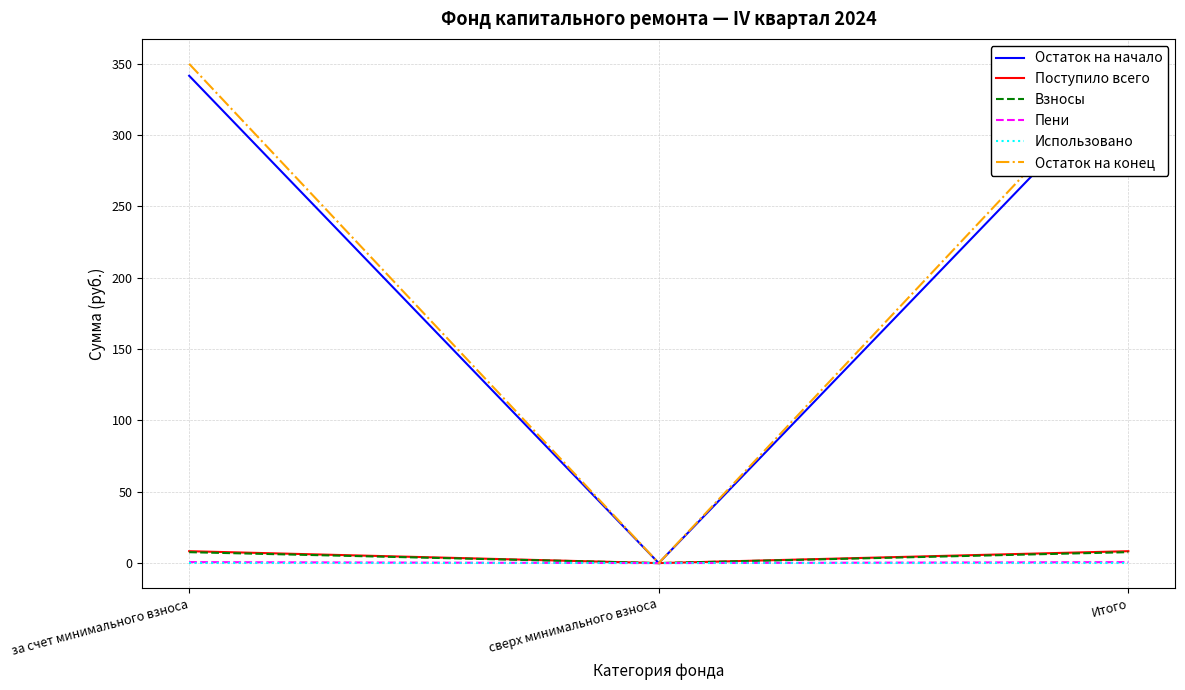

Reading left to right, what are all the values shown in this chart?

Остаток на начало: за счет минимального взноса=341.6	сверх минимального взноса=0.0	Итого=341.6
Поступило всего: за счет минимального взноса=8.3	сверх минимального взноса=0.0	Итого=8.3
Взносы: за счет минимального взноса=7.7	сверх минимального взноса=0.0	Итого=7.7
Пени: за счет минимального взноса=0.7	сверх минимального взноса=0.0	Итого=0.7
Использовано: за счет минимального взноса=0.0	сверх минимального взноса=0.0	Итого=0.0
Остаток на конец: за счет минимального взноса=350.0	сверх минимального взноса=0.0	Итого=350.0